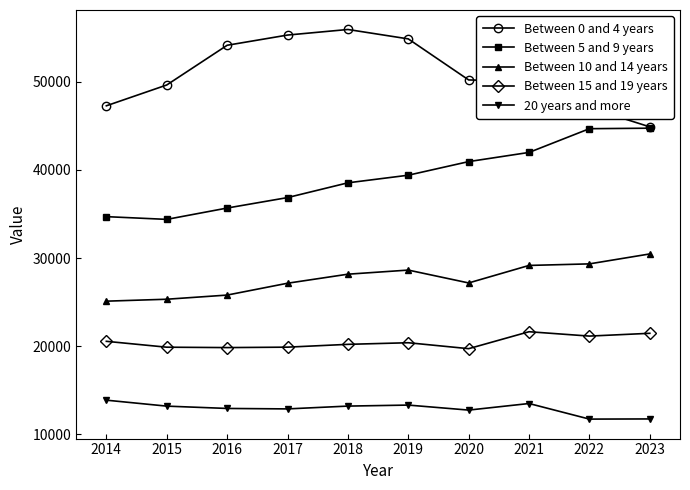

How many series are shown in this chart?

5